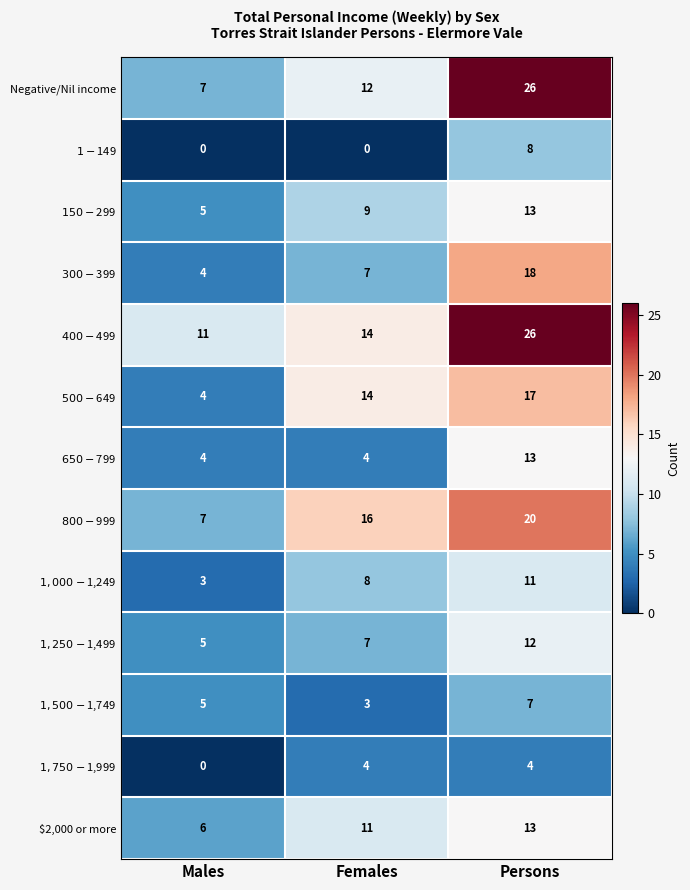

At how many categories does at least one series exceed 24?

1